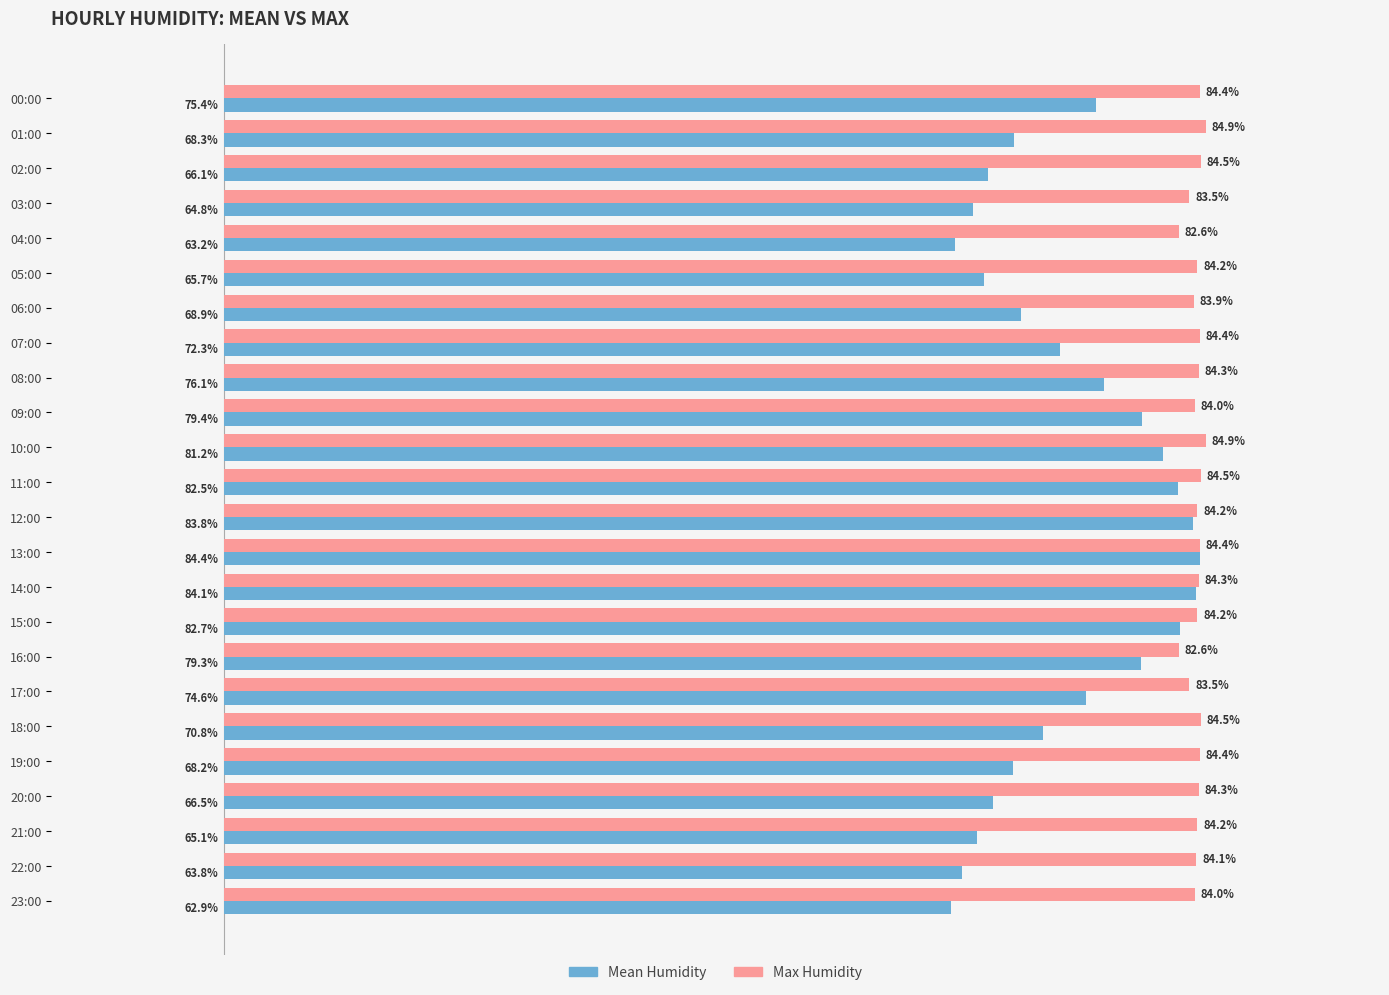

At which category is the sum across all series the highest?

13:00